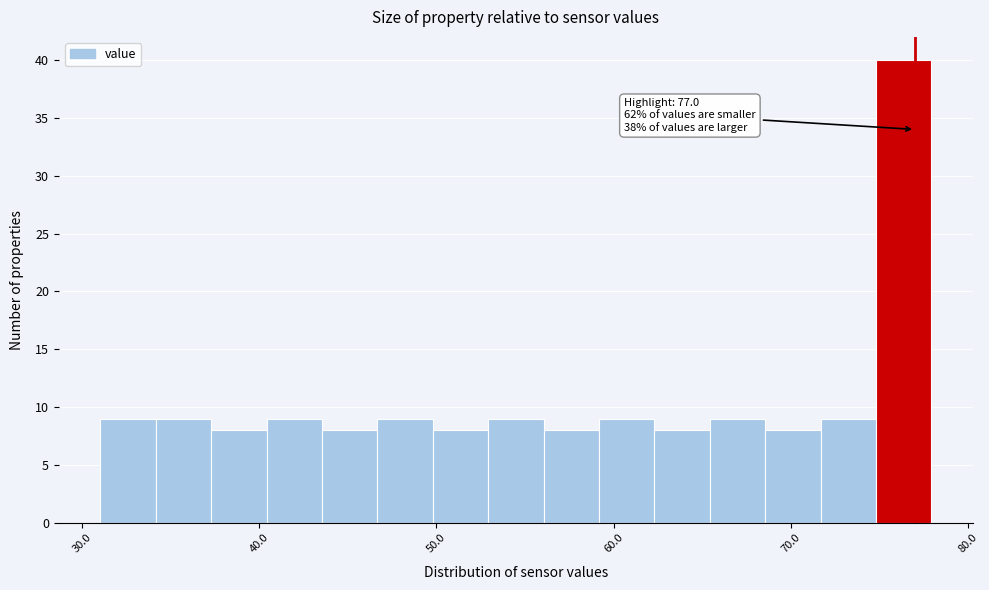

Around what value on the x-axis is the tallest bar? Give the approximate position of its centre, as read against the axis.

76